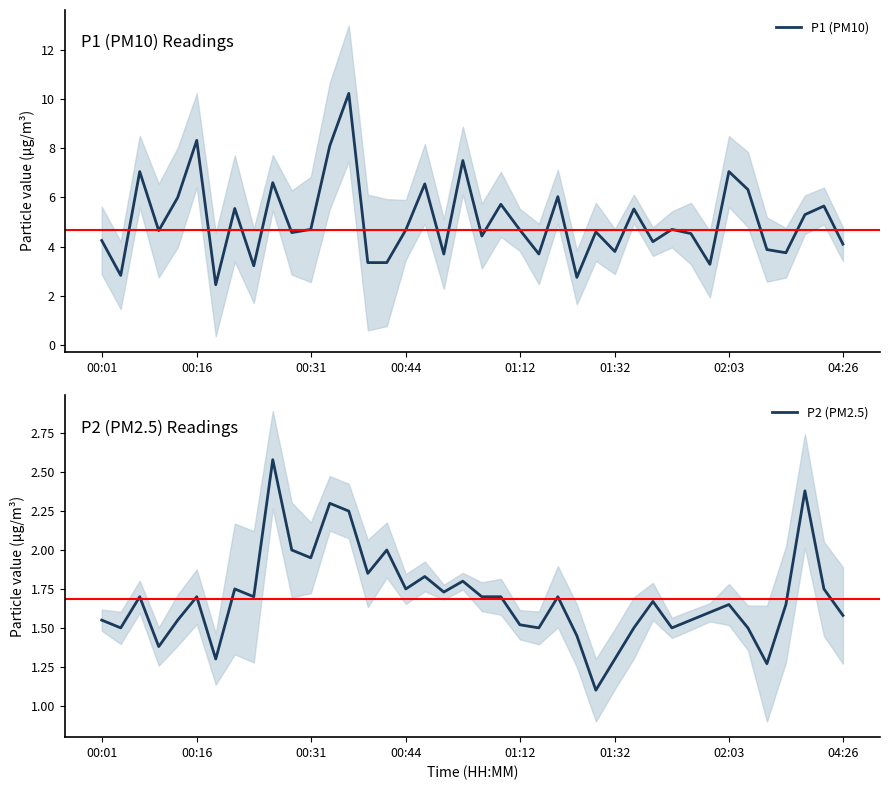

True or false: P2 (PM2.5) and P1 (PM10) intersect in this chart.

False